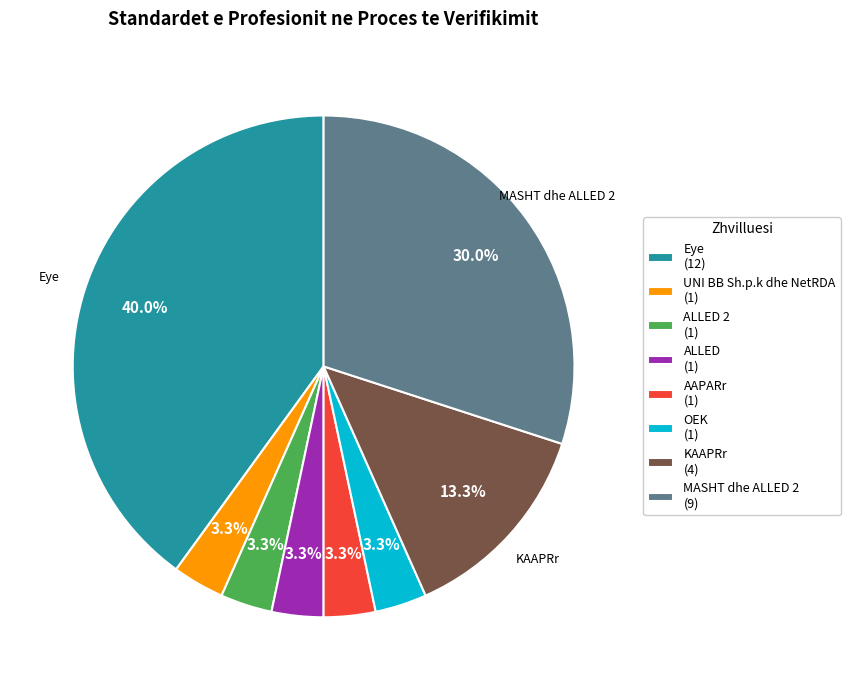

Which category has the biggest portion of the pie?

Eye (12)